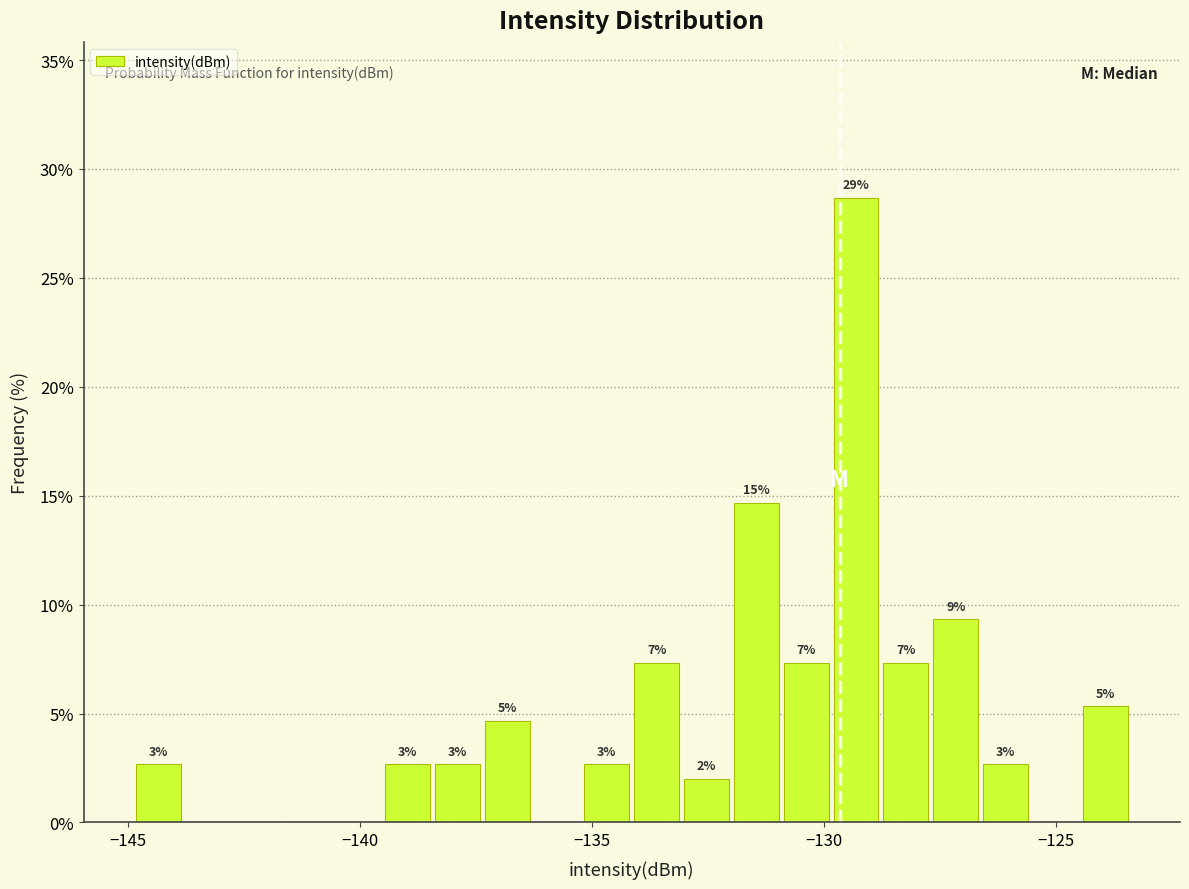

Read against the x-axis, roughly where is the centre of the tallest bar?

-129.5